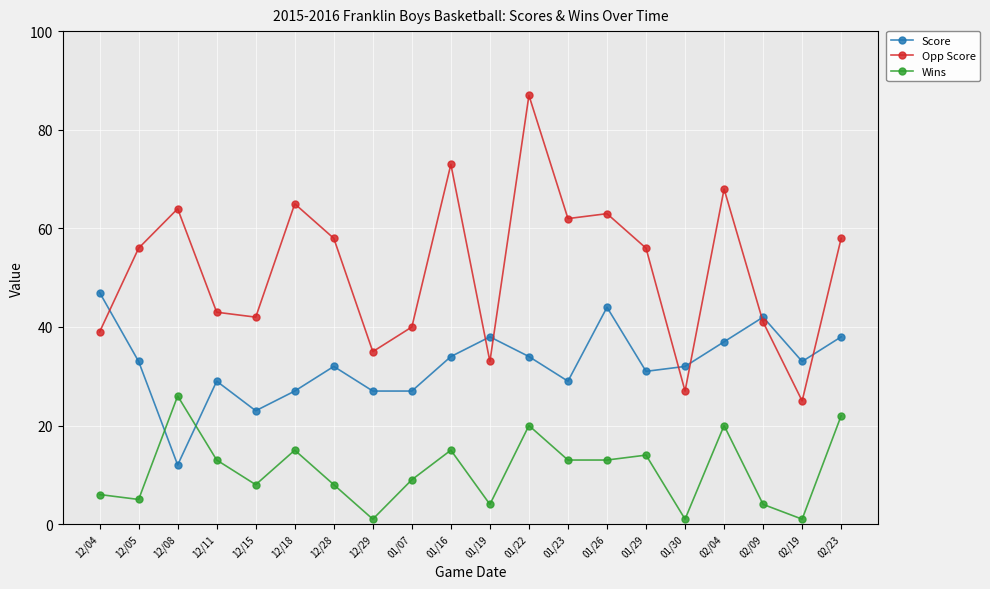

True or false: Score and Opp Score cross at least once.

True